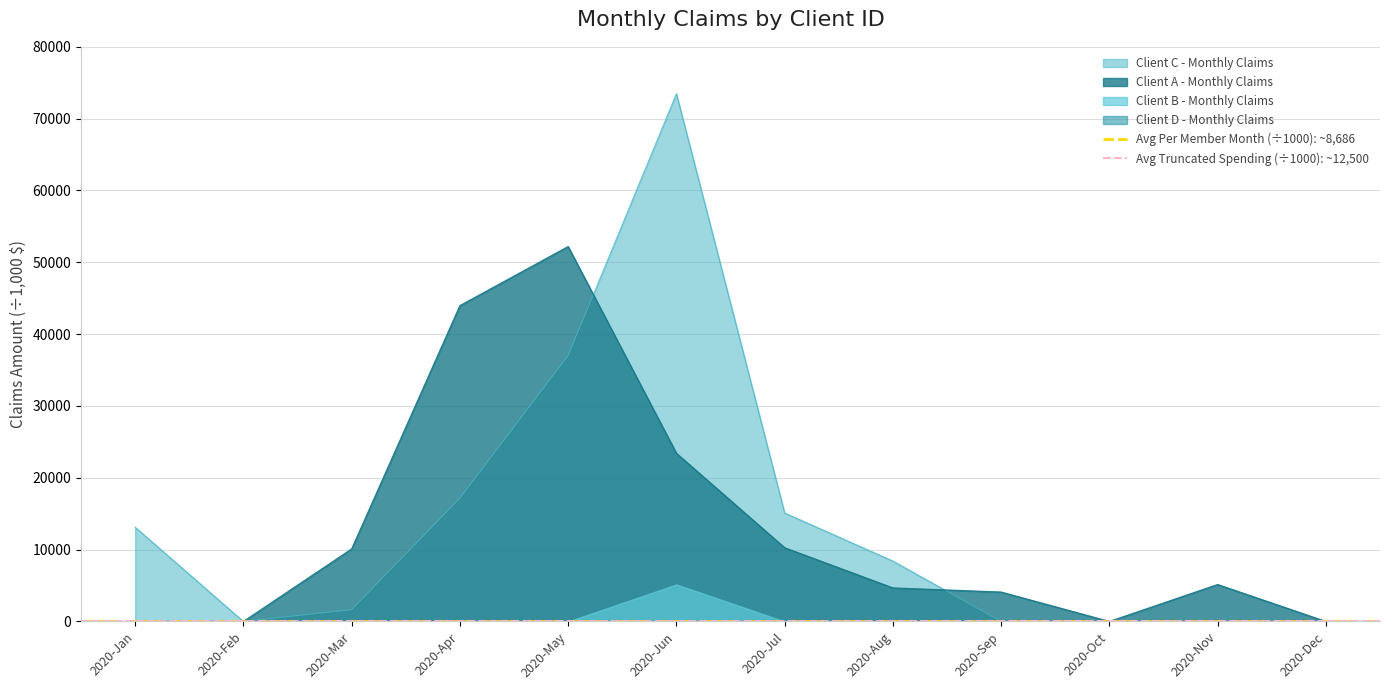

True or false: Client A - Monthly Claims has a value of -21142 at 2020-Jan.

False